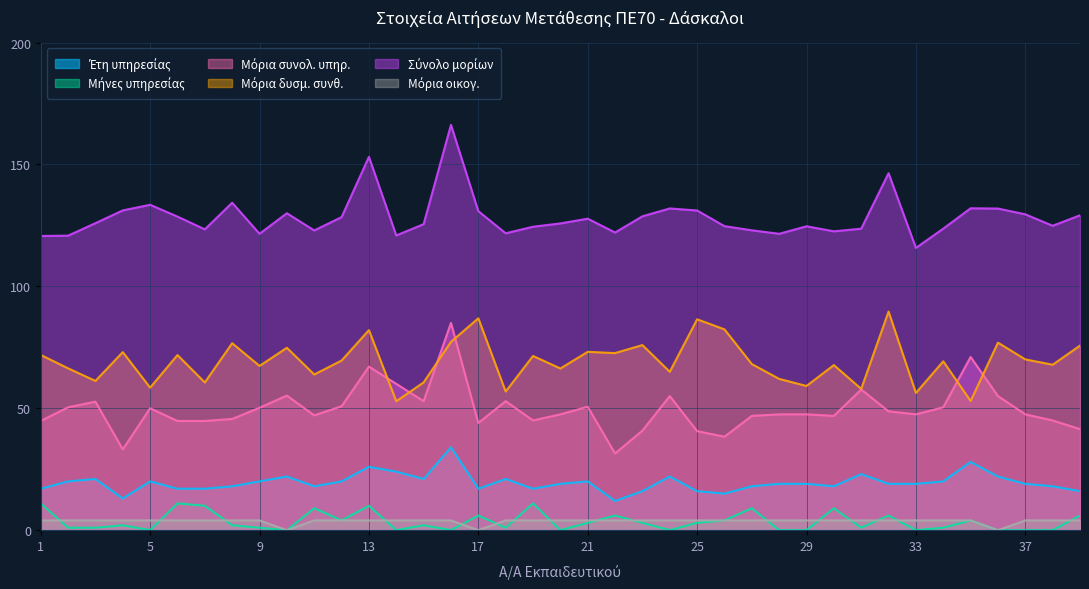

What value does the Μόρια οικογ. series have at 30?

4.0